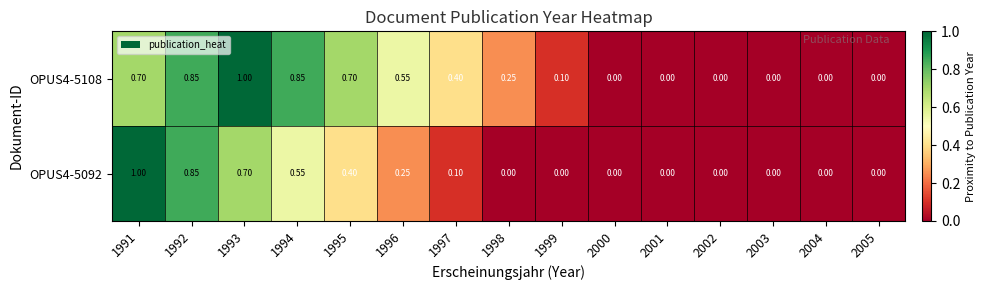

Is the value of OPUS4-5108 at 1991 greater than the value of OPUS4-5092 at 1995?

Yes